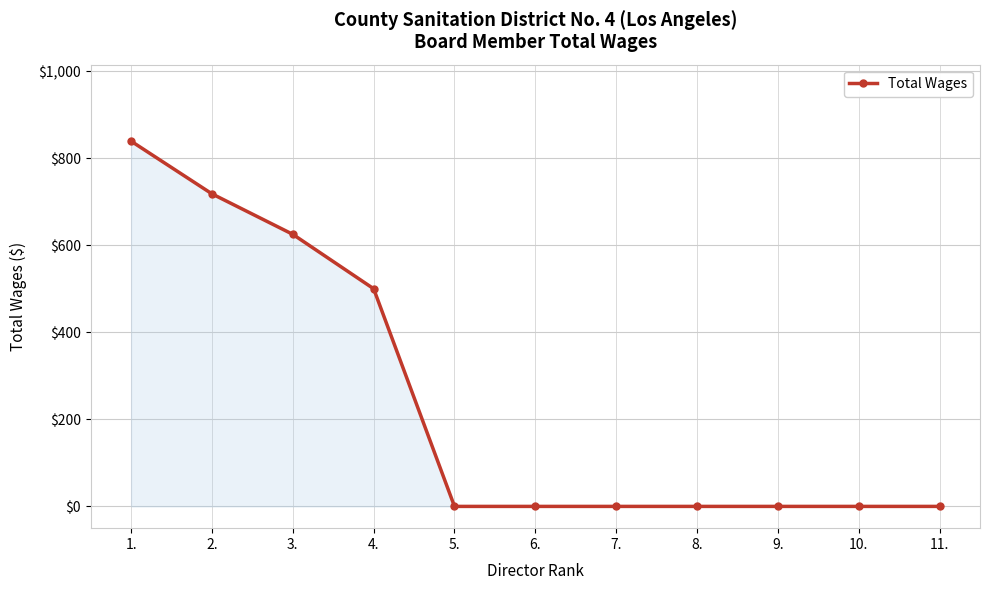

How many series are shown in this chart?

1